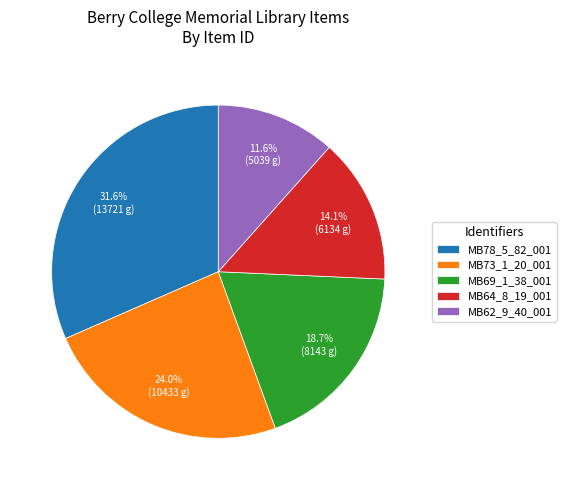

Which category has the biggest portion of the pie?

MB78_5_82_001